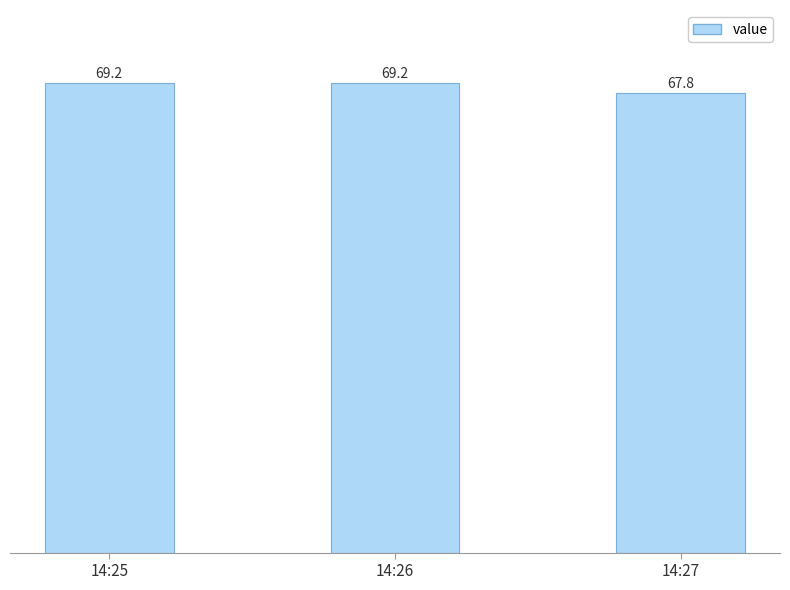

Is it true that the value at 14:27 is 24.9?

False